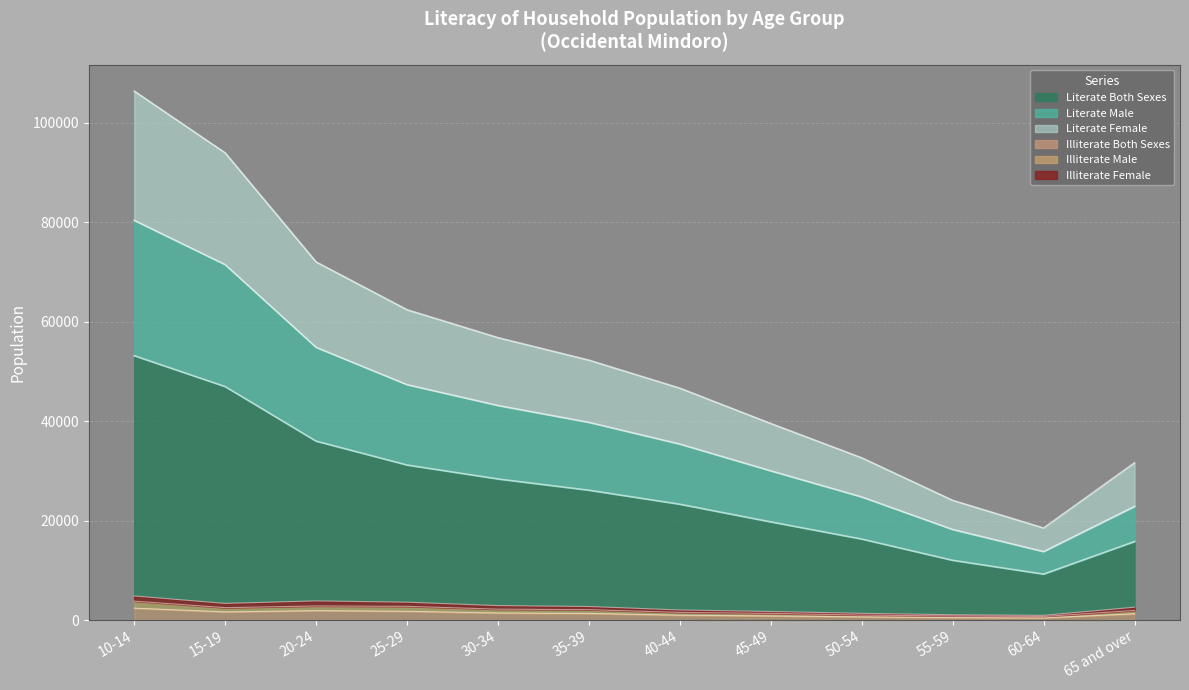

What is the label of the 11th point from the right?

15-19